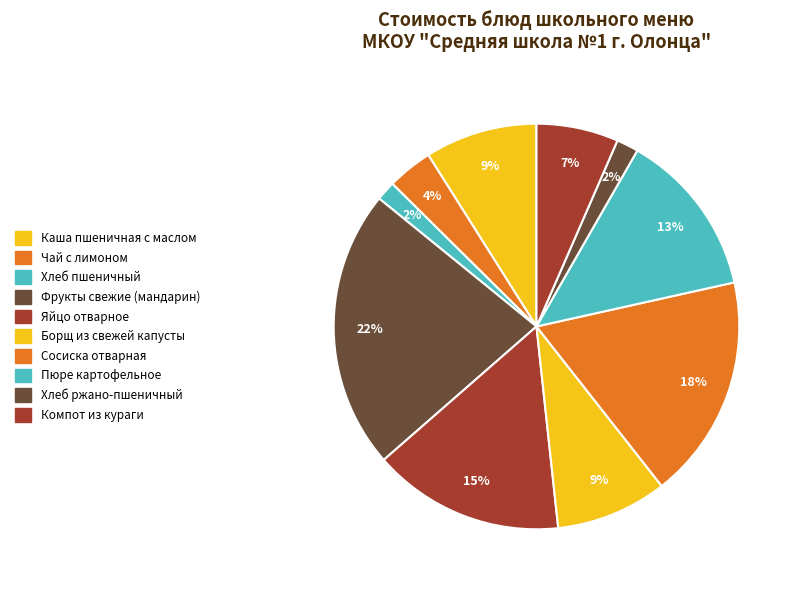

How many segments does this pie chart have?

10